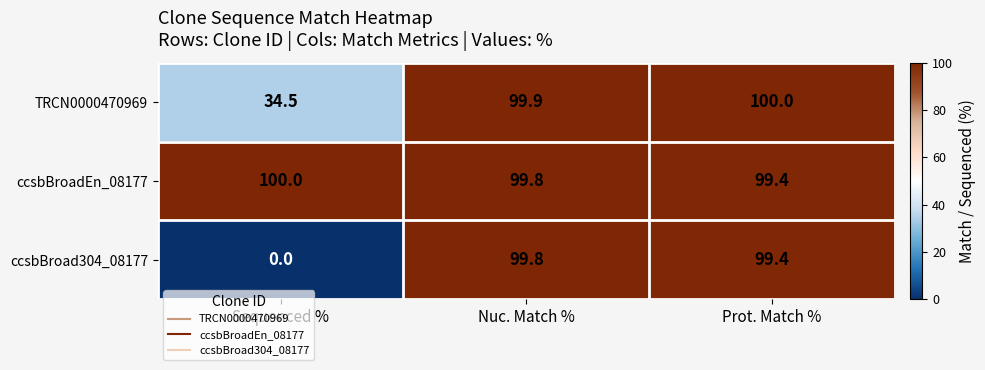

At which label does TRCN0000470969 reach its minimum?

Sequenced %